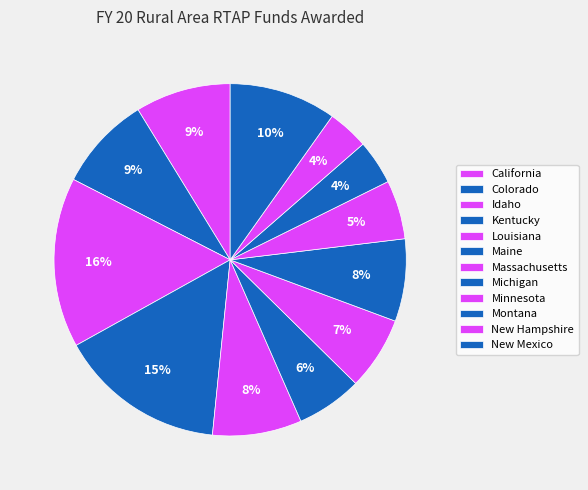

To the nearest percent, what portion does New Hampshire represent?

4%